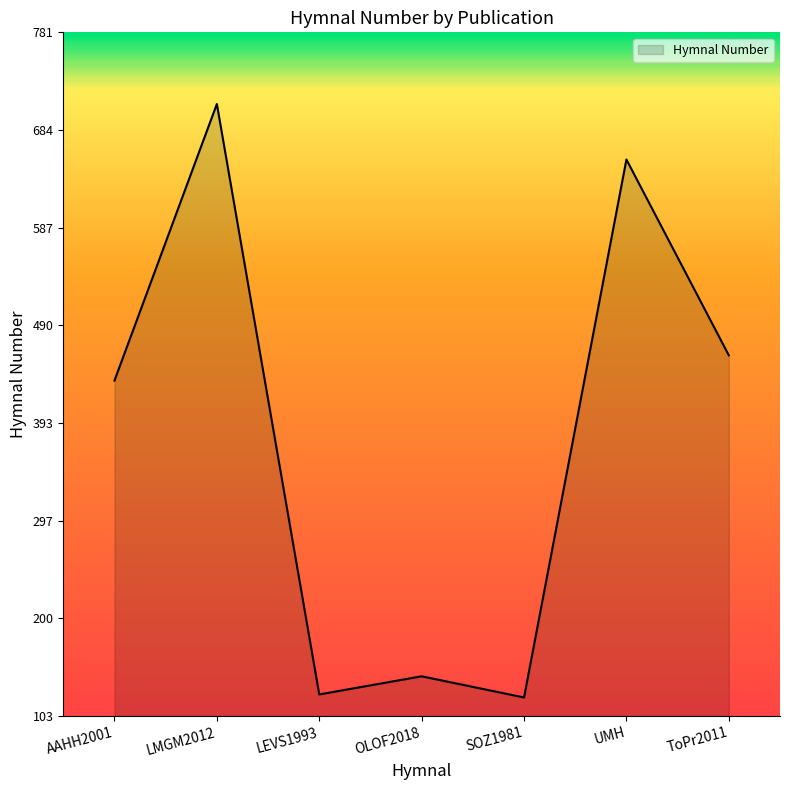

What is the difference between the maximum and minimum values?

588